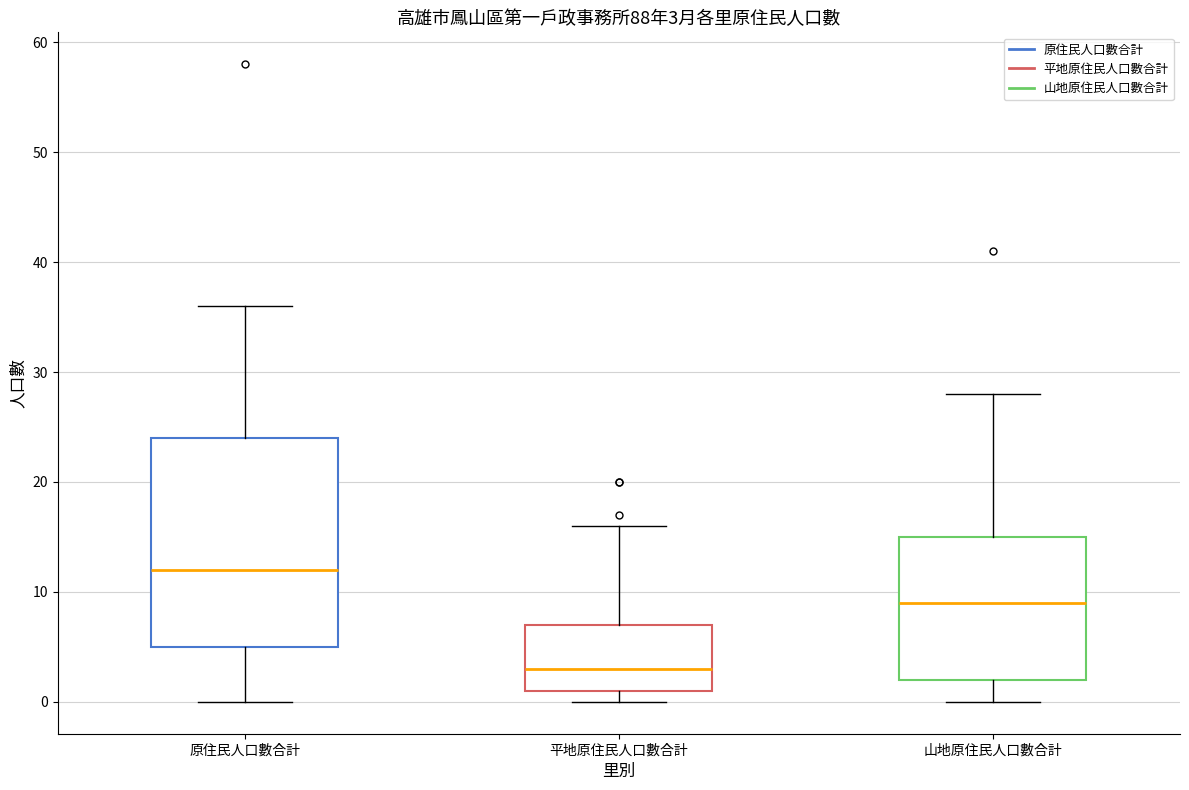

Comparing the boxes themselves (not the whiskers), which one is the tallest?

原住民人口數合計